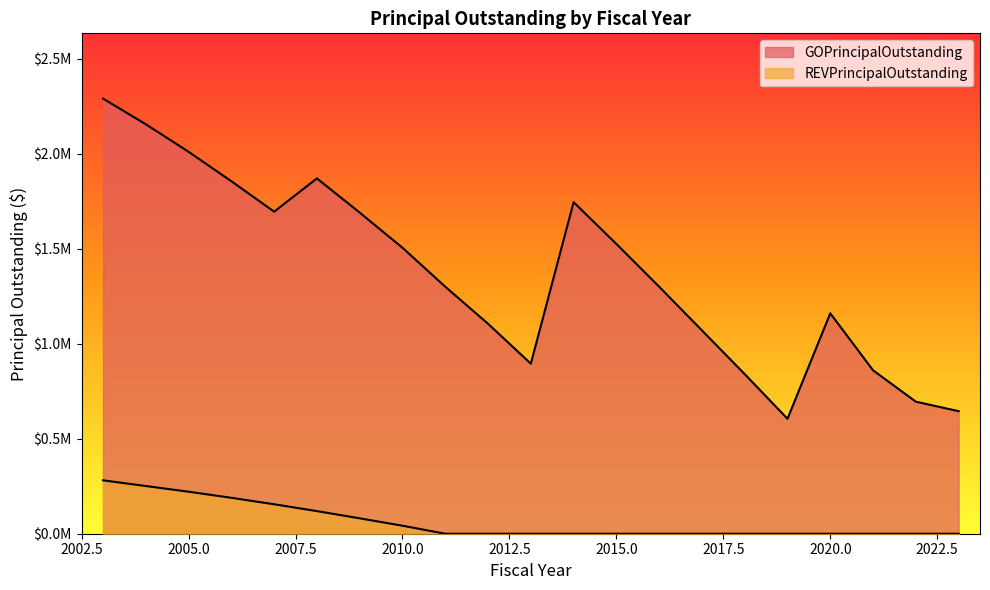

Reading left to right, what are all the values shown in this chart?

GOPrincipalOutstanding: 2003=2290000	2004=2155000	2005=2010000	2006=1855000	2007=1695000	2008=1870000	2009=1690000	2010=1505000	2011=1300000	2012=1105000	2013=895000	2014=1745000	2015=1525000	2016=1300000	2017=1070000	2018=840000	2019=605000	2020=1160000	2021=860000	2022=695000	2023=645000
REVPrincipalOutstanding: 2003=281000	2004=251000	2005=221000	2006=189000	2007=155000	2008=119000	2009=81000	2010=42000	2011=0	2012=0	2013=0	2014=0	2015=0	2016=0	2017=0	2018=0	2019=0	2020=0	2021=0	2022=0	2023=0